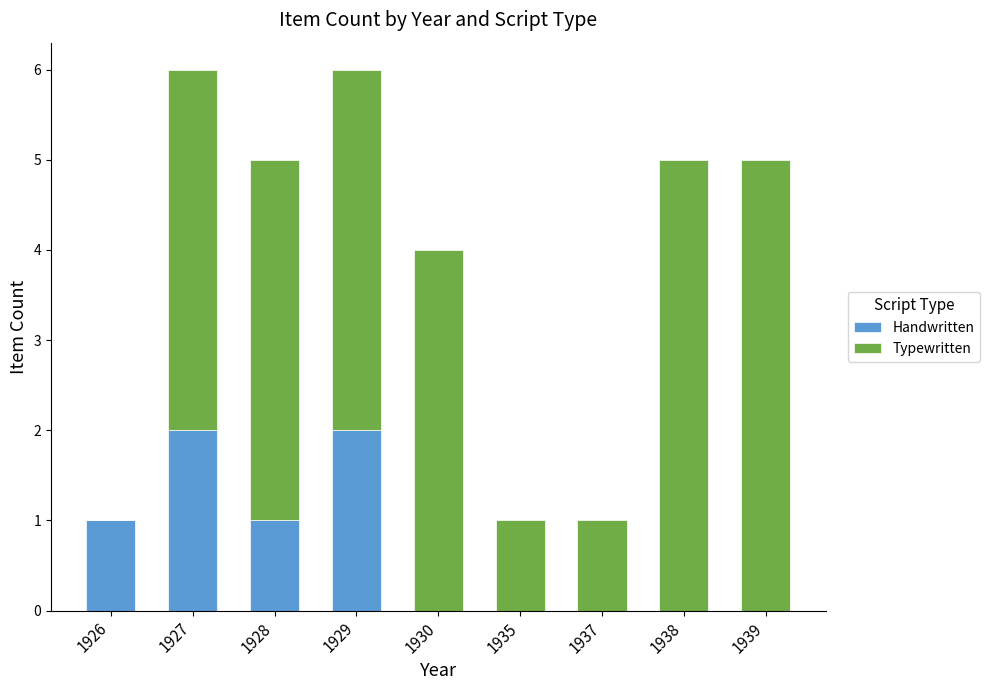

What is the total value across all series at 1927?

6